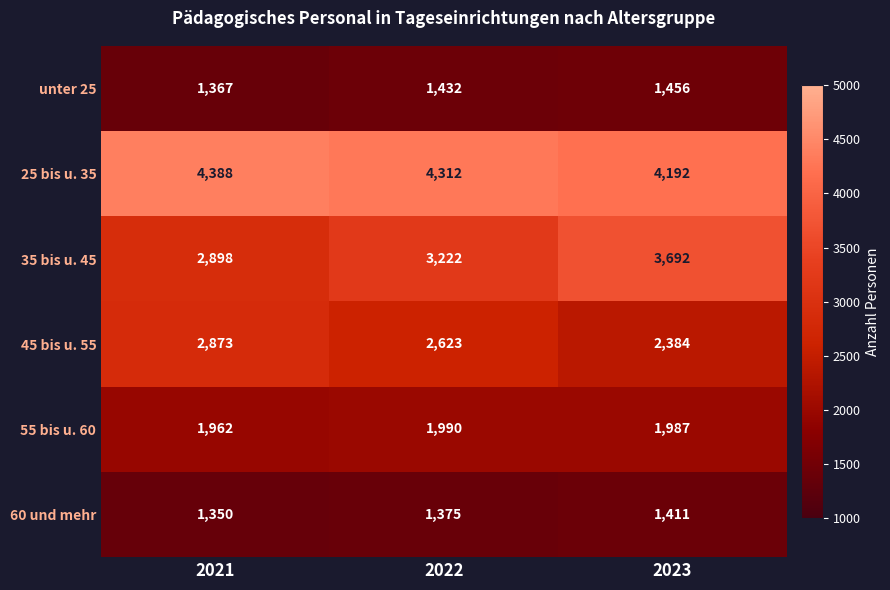

At which category does the chart reach its minimum across all series?

2021